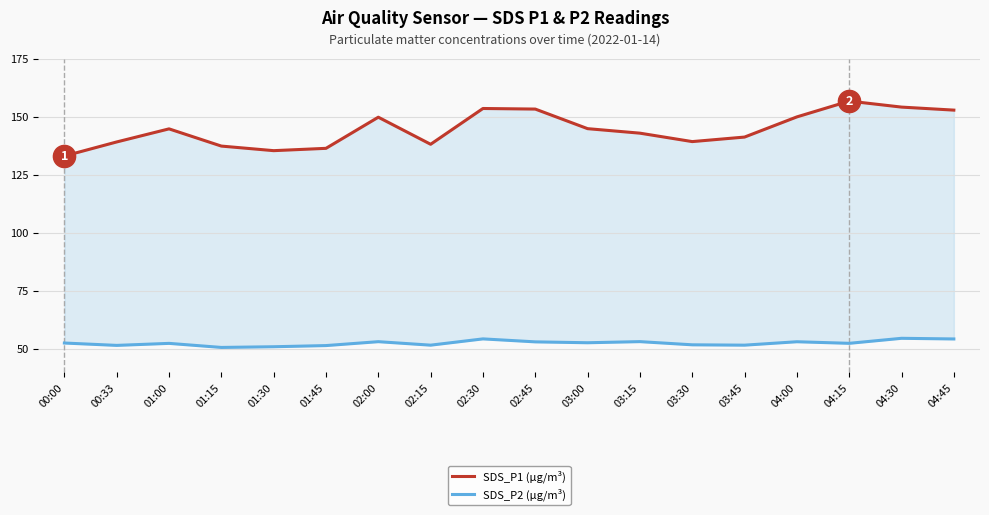

What is the smallest value displayed?

50.6